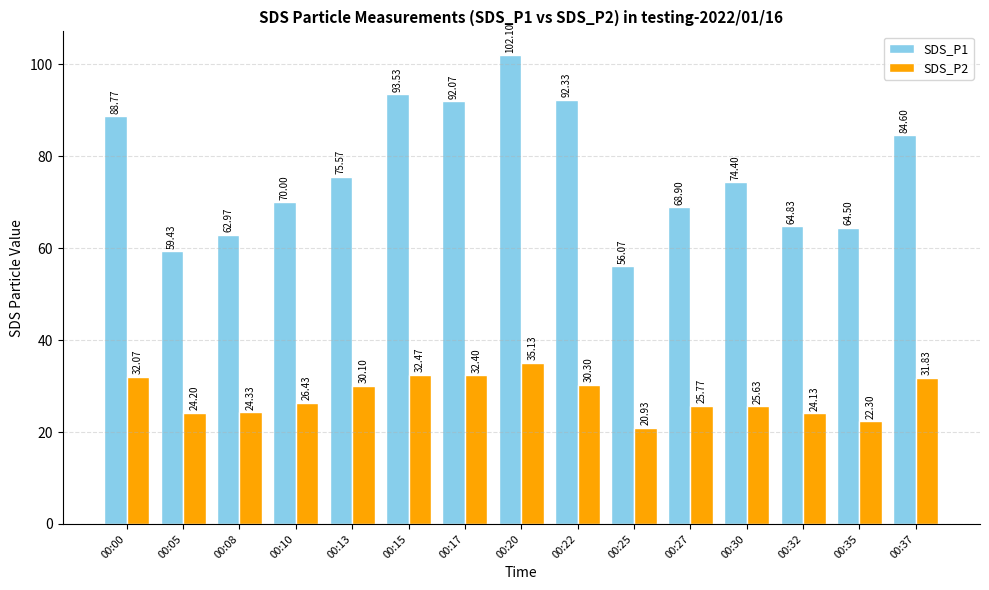

At which category is the sum across all series the highest?

00:20